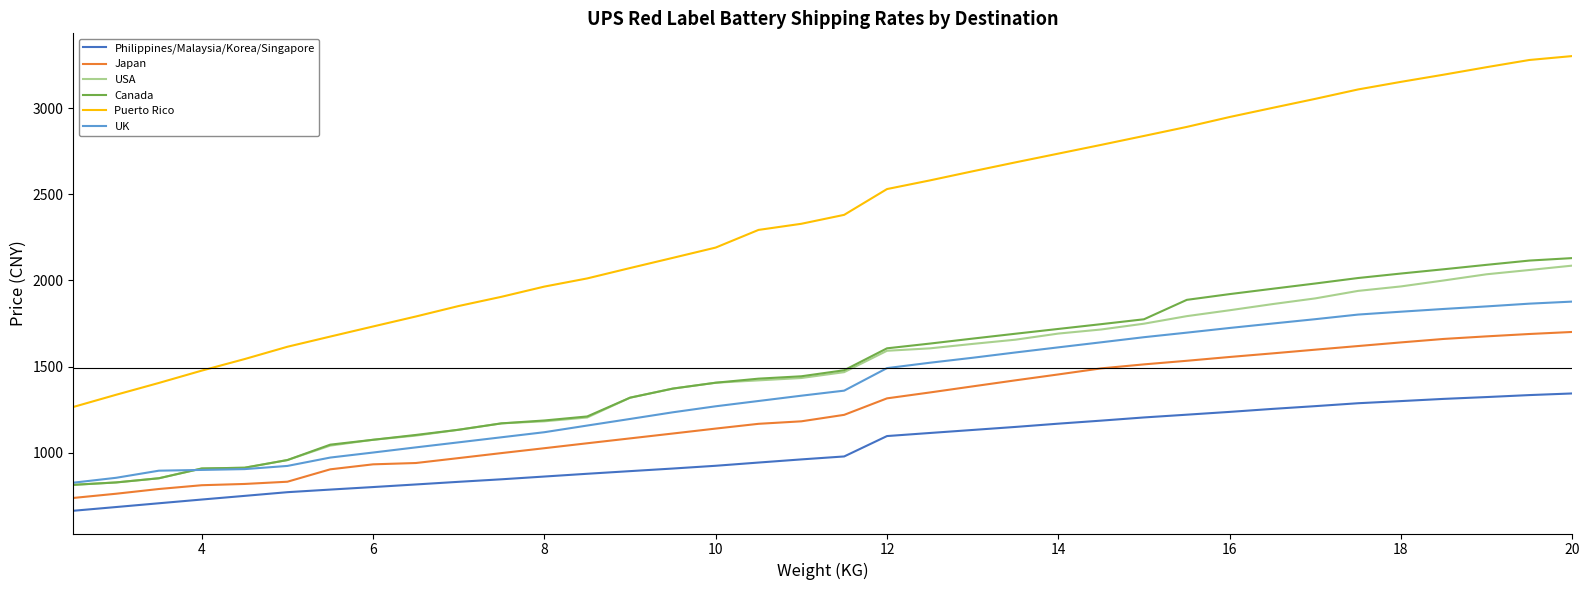

What is the maximum value for UK?

1877.1